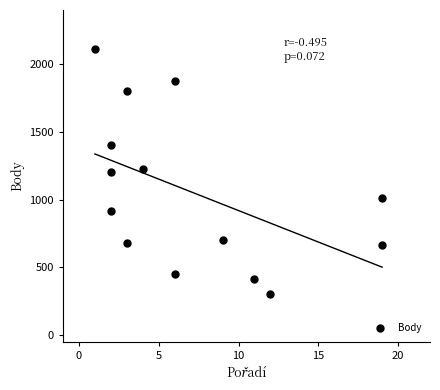

What is the range of X values (max minus min)?

18